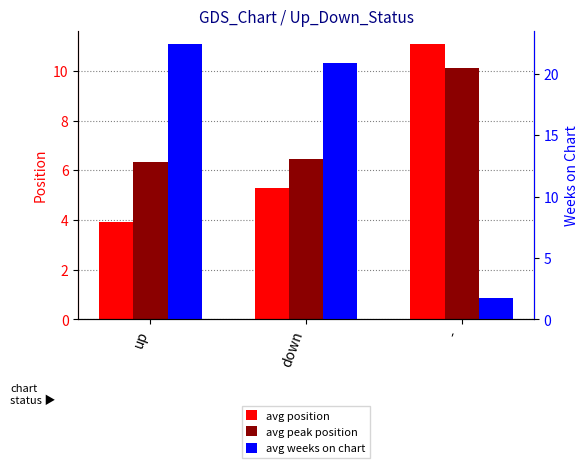

What is the difference between the avg peak position values at down and up?

0.1